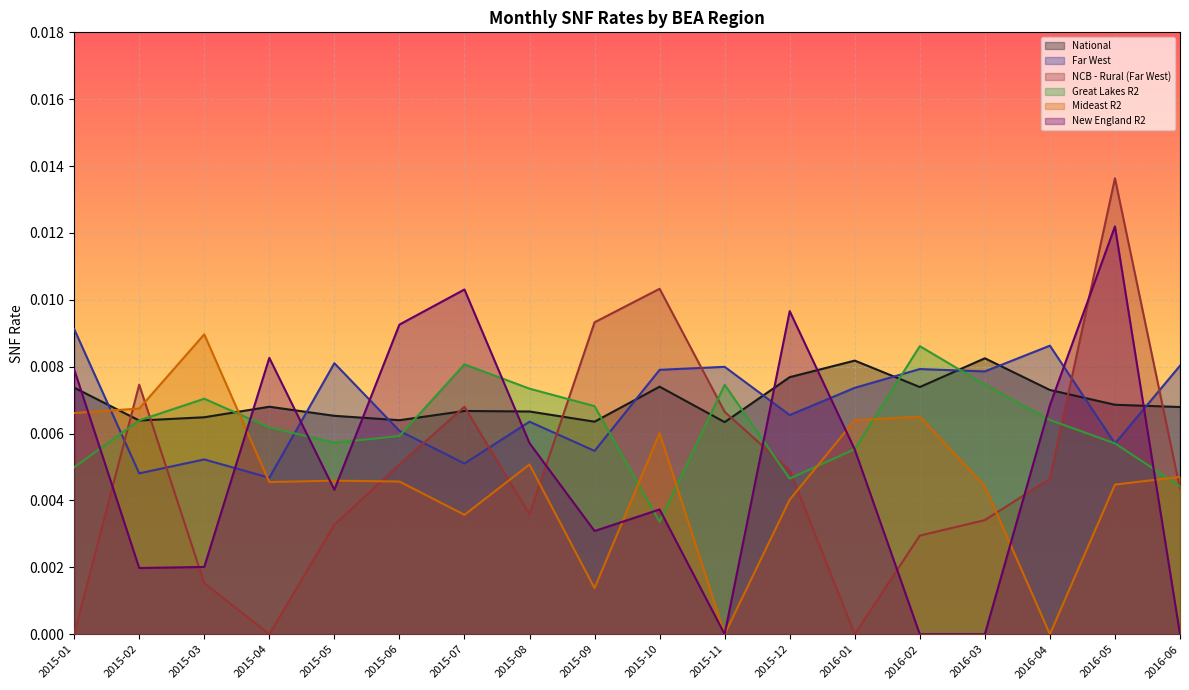

What is the label of the 2nd point from the left?

2015-02